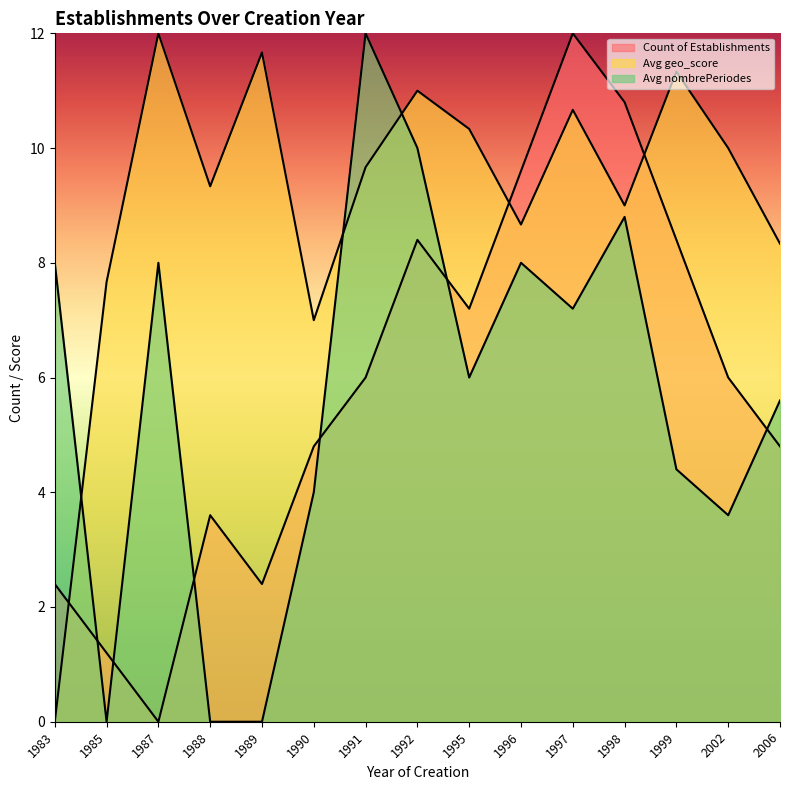

Which series has the largest range (max minus min)?

Count of Establishments